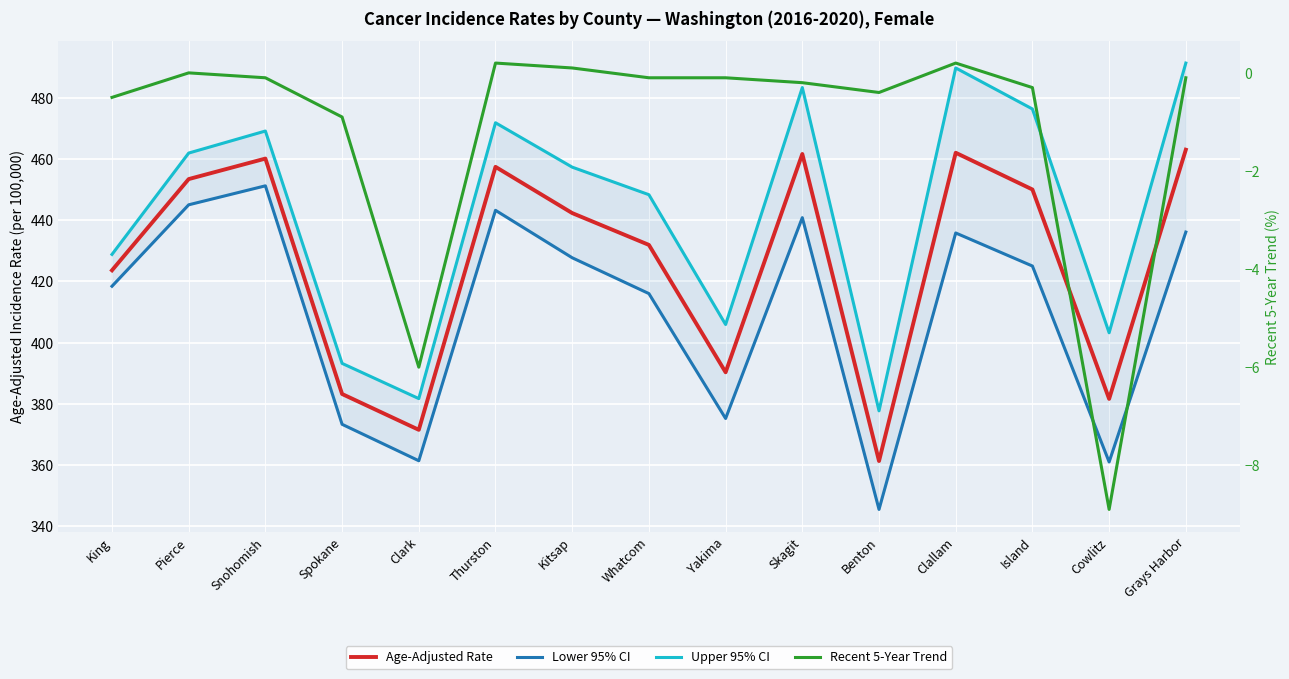

What is the value of the Upper 95% CI point at the 15th from the left?

491.3